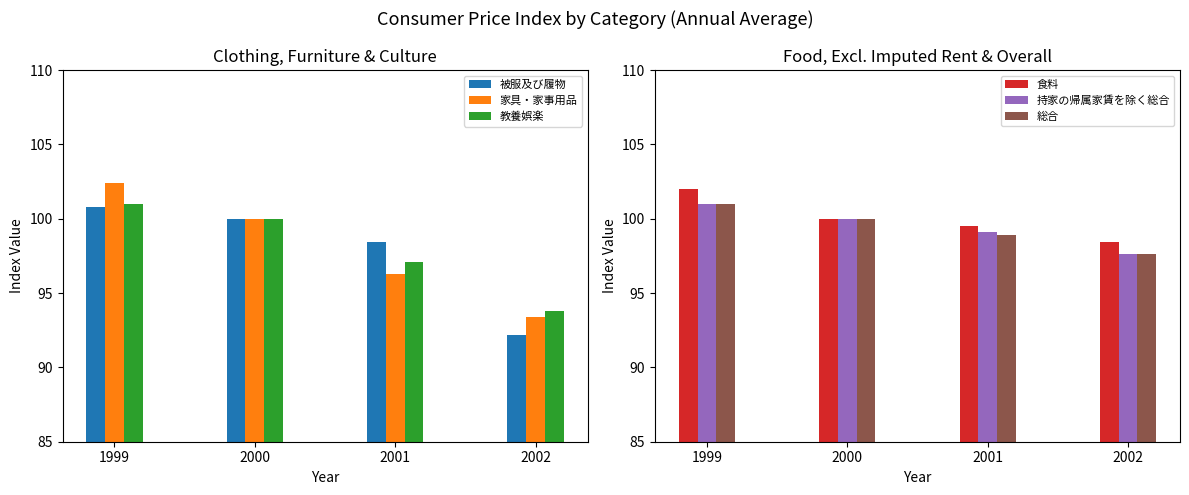

What is the value of the 教養娯楽 bar at the 2nd from the left?

100.0